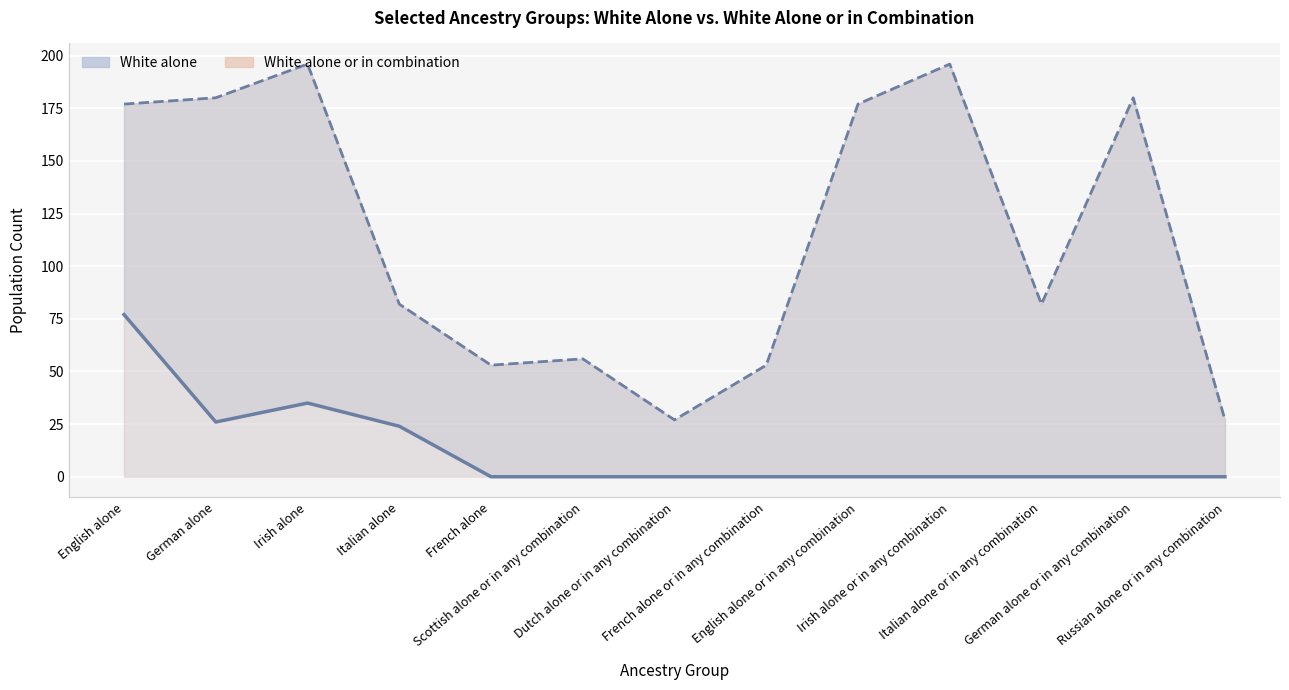

Where does the White alone or in combination series first go above 82?

English alone